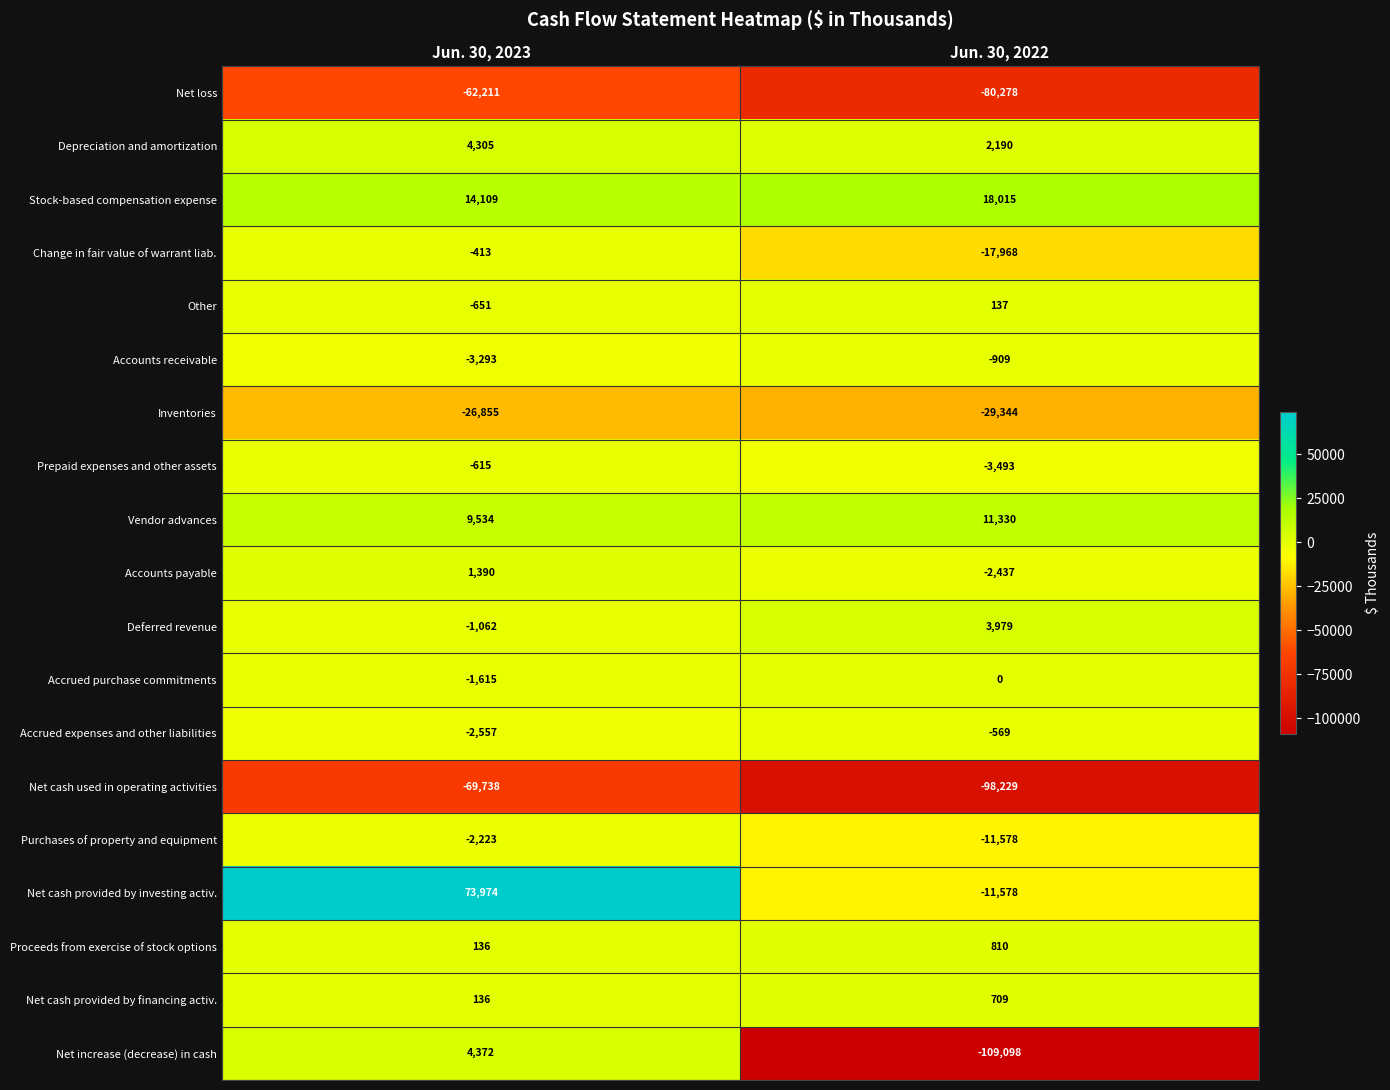

Is the value of Purchases of property and equipment at Jun. 30, 2023 greater than the value of Net cash provided by financing activ. at Jun. 30, 2022?

No